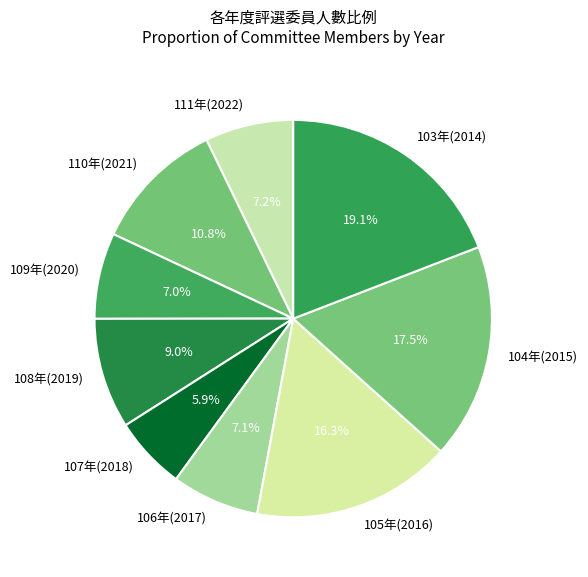

Combined, what portion of the pie is 106年(2017) and 109年(2020)?

14.1%